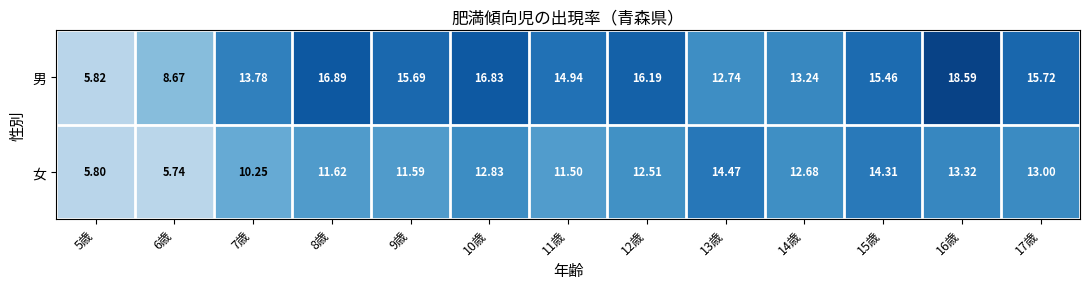

Which series has the widest spread of values?

男